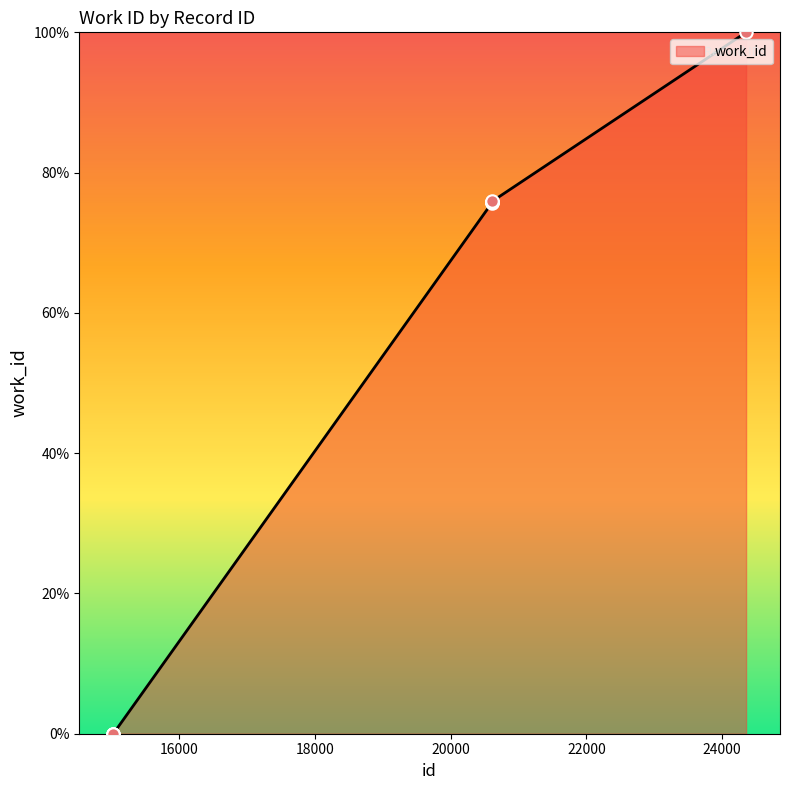

What is the difference between the maximum and minimum values?

100.0